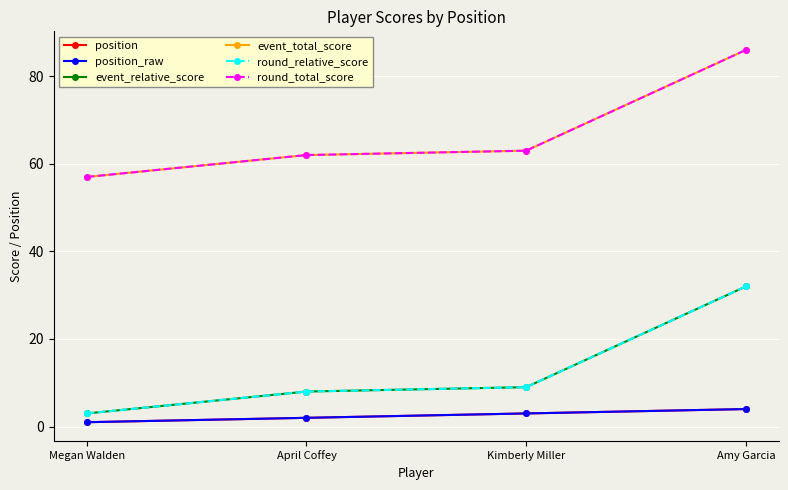

True or false: round_total_score and position cross at least once.

False